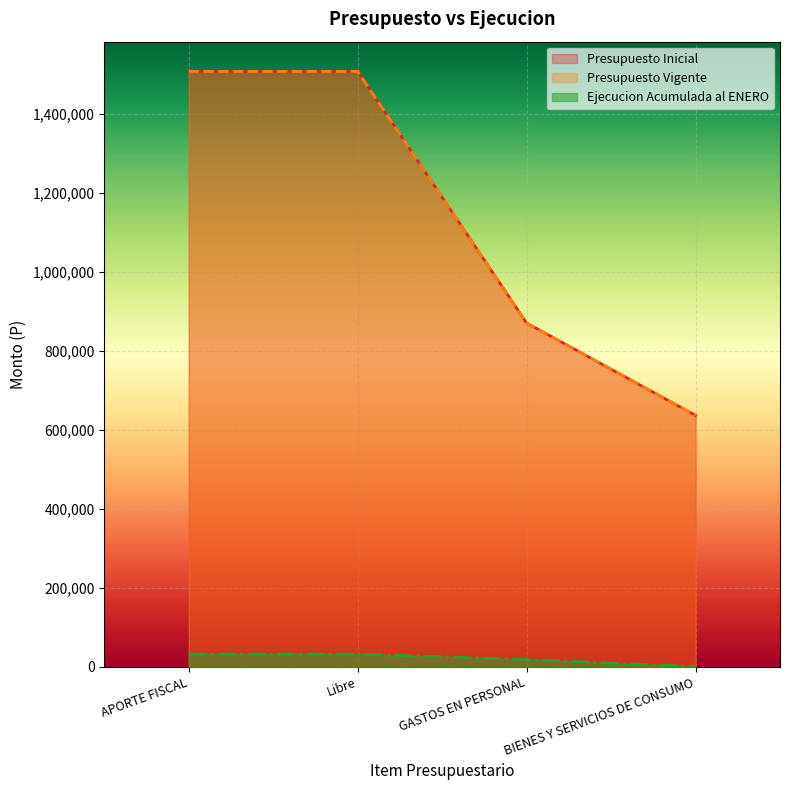

What is the label of the 1st point from the left?

APORTE FISCAL